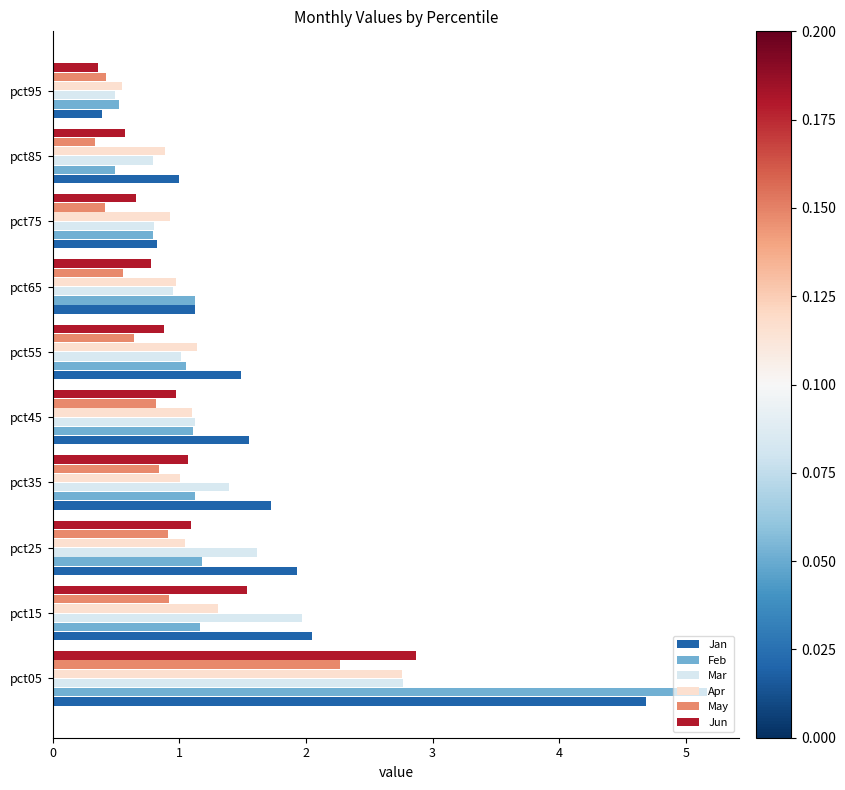

Where is Jun nearest to the value 1?

pct45